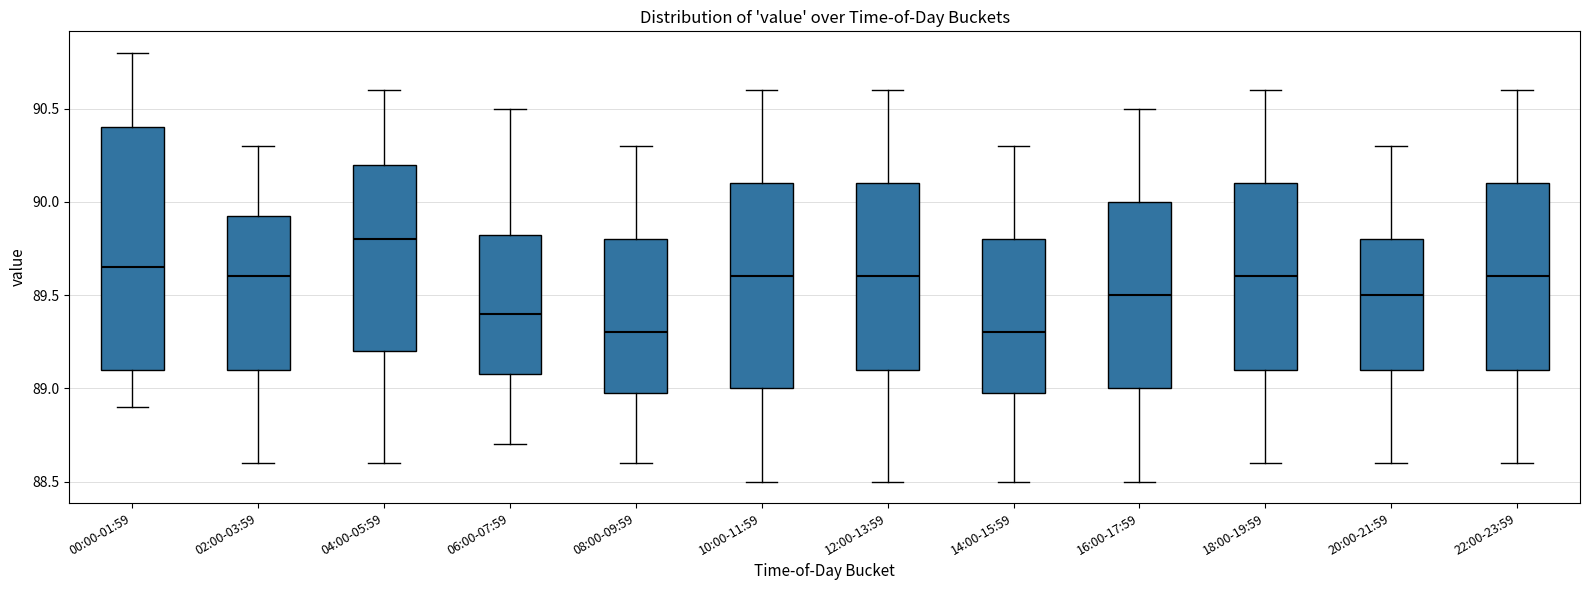

Where does the lower whisker of the box for 04:00-05:59 end on the y-axis? The values are not printed on the chart, so give them approximately, as read against the axis.

88.60